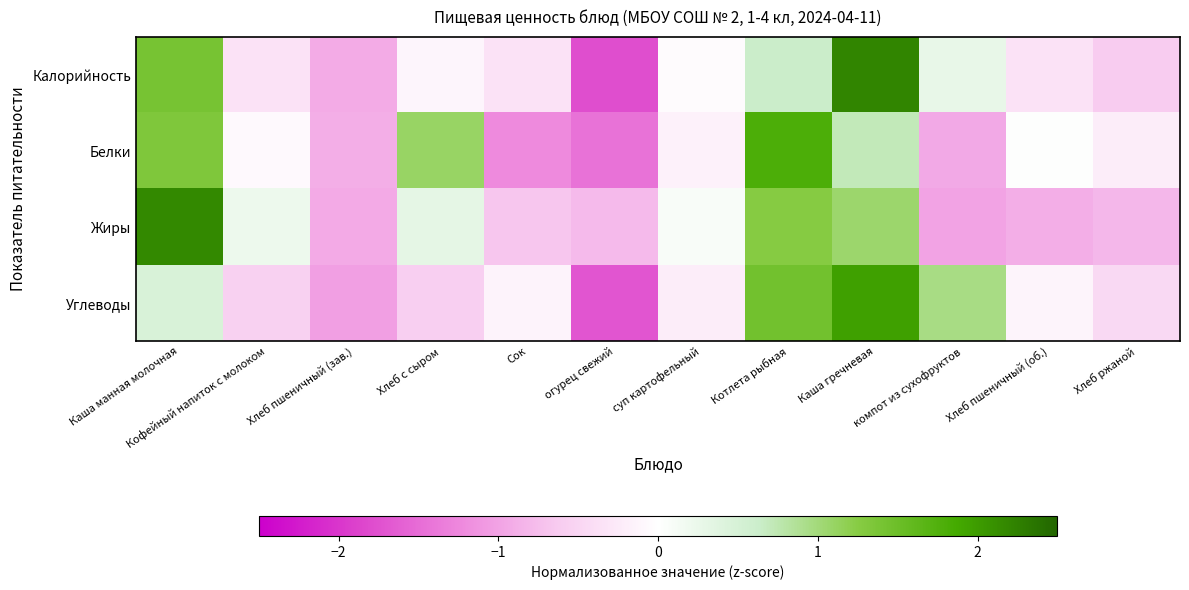

At Хлеб ржаной, list the series in order from largest to smallest.

Белки, Углеводы, Калорийность, Жиры